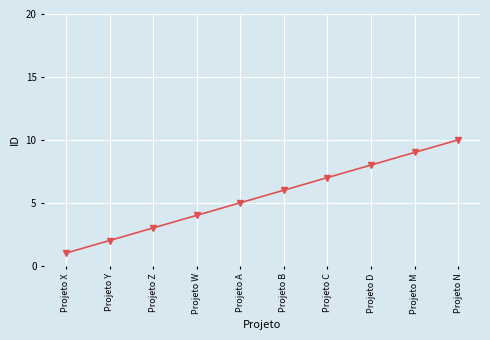

What is the difference between the second highest and second lowest values?

7